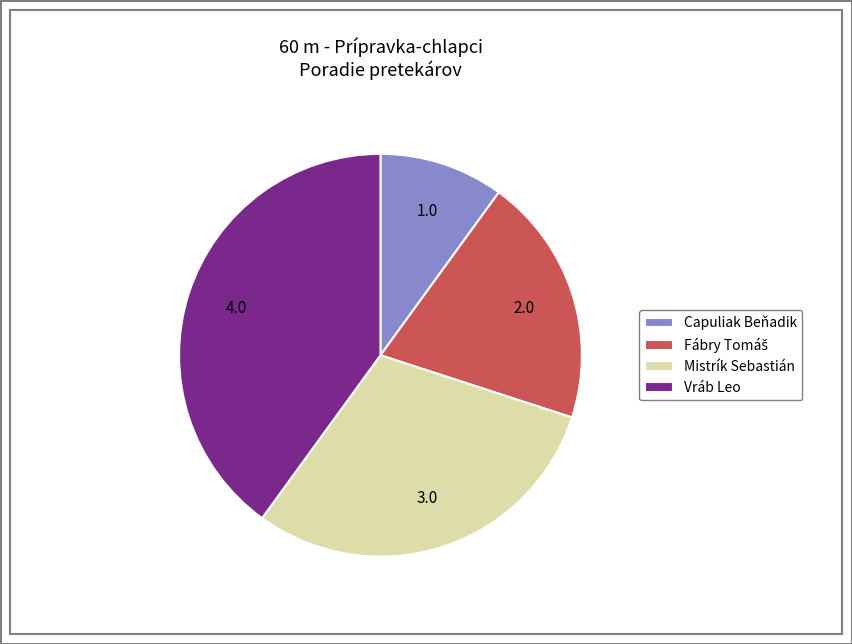

Which has a higher value, Mistrík Sebastián or Capuliak Beňadik?

Mistrík Sebastián